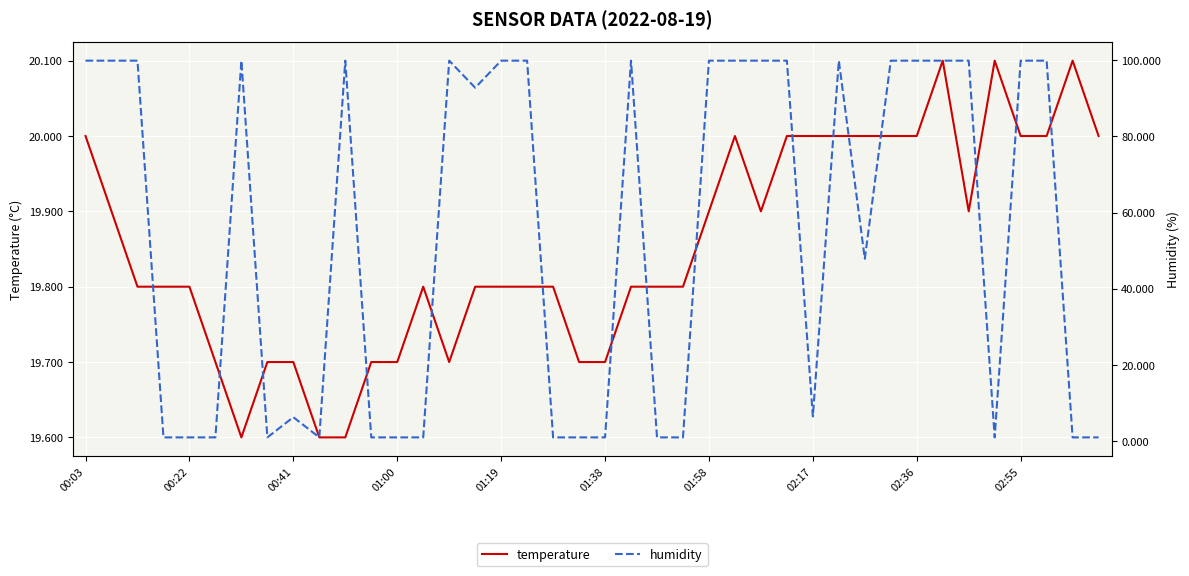

How many interior local peaks does the humidity series have?

6